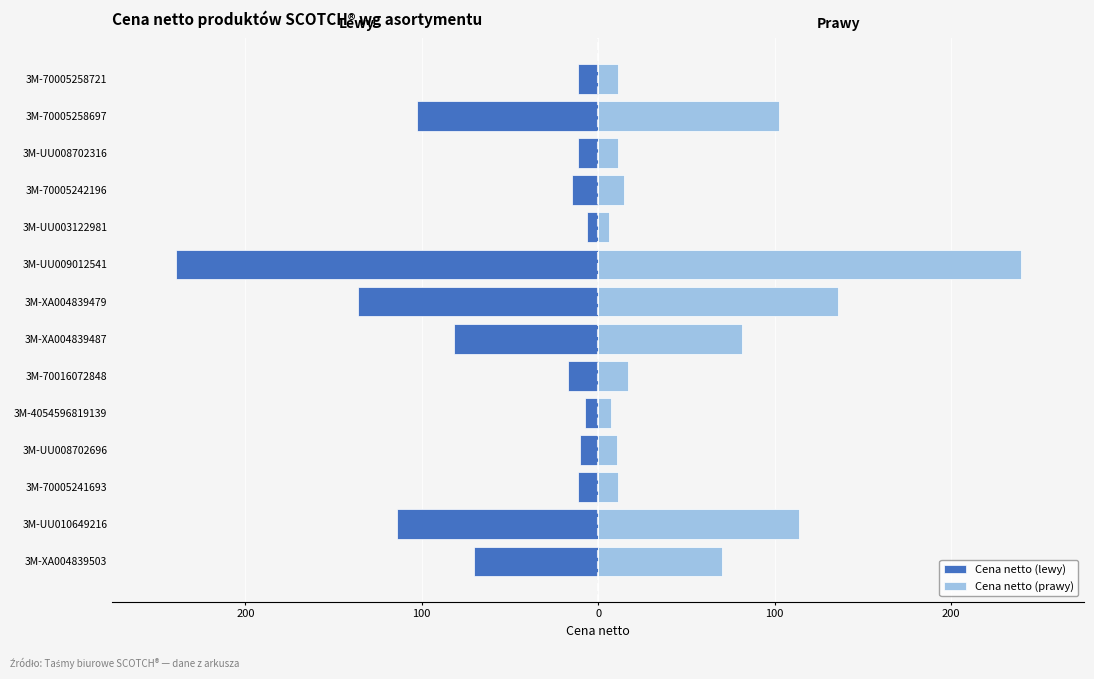

At how many categories does at least one series exceed 88?

4